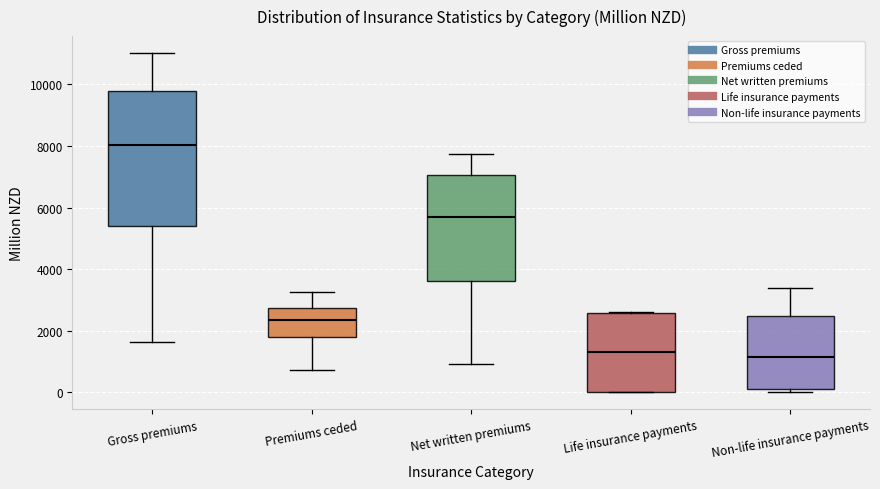

Reading left to right, transcribe this box plot: for each box, give where its median line is, the range the box spans, and where its two whiskers end, as read against the y-axis. The values are not printed on the chart, so give them approximately, as read against the axis.

Gross premiums: median 8000, box 5400 to 9800, whiskers 1600 to 11000
Premiums ceded: median 2400, box 1800 to 2800, whiskers 800 to 3200
Net written premiums: median 5600, box 3600 to 7000, whiskers 1000 to 7800
Life insurance payments: median 1200, box 0 to 2600, whiskers 0 to 2600
Non-life insurance payments: median 1200, box 200 to 2400, whiskers 0 to 3400